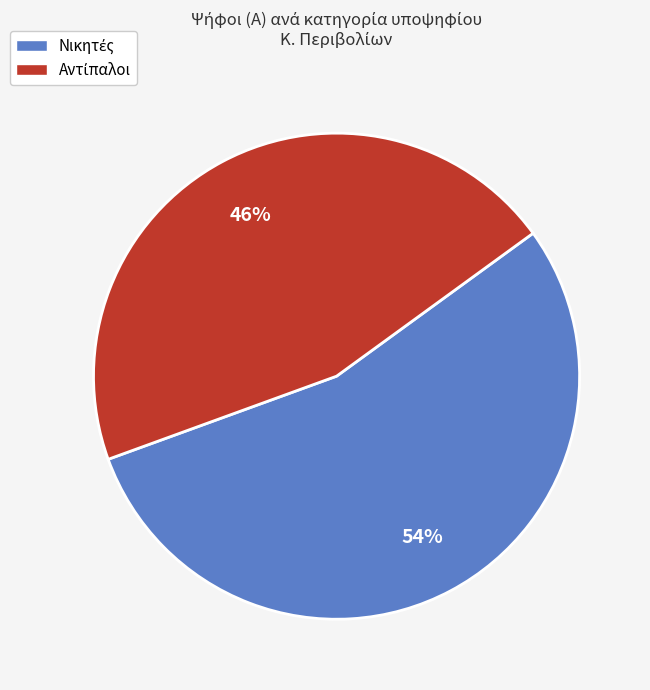

To the nearest percent, what is the average slice percentage?

50%